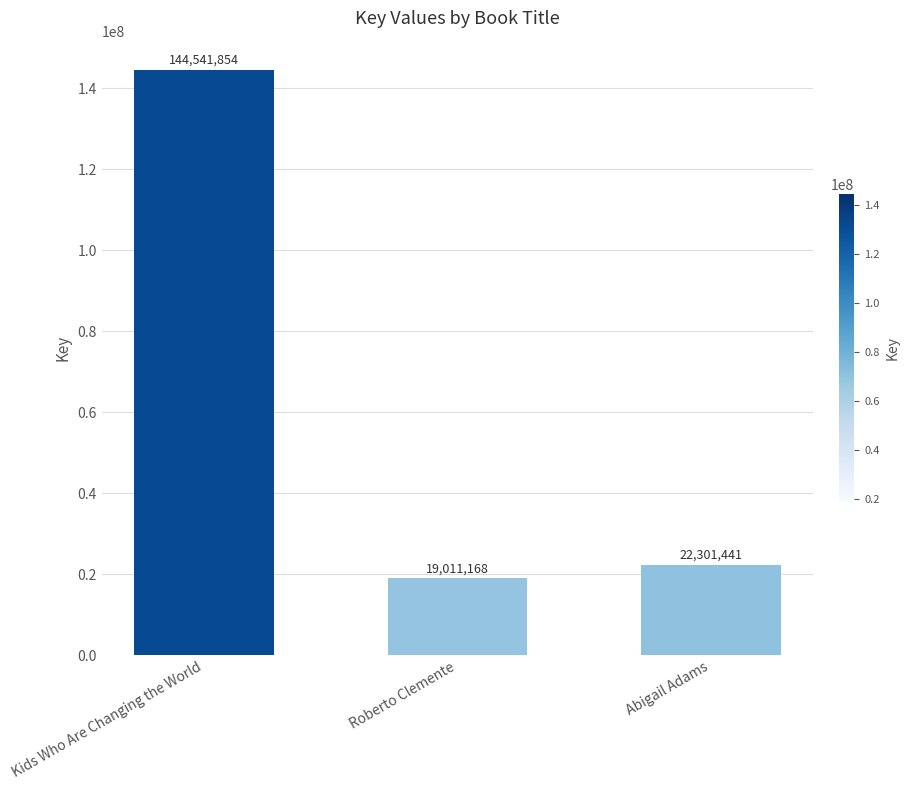

List the labels in order of value, smallest first.

Roberto Clemente, Abigail Adams, Kids Who Are Changing the World